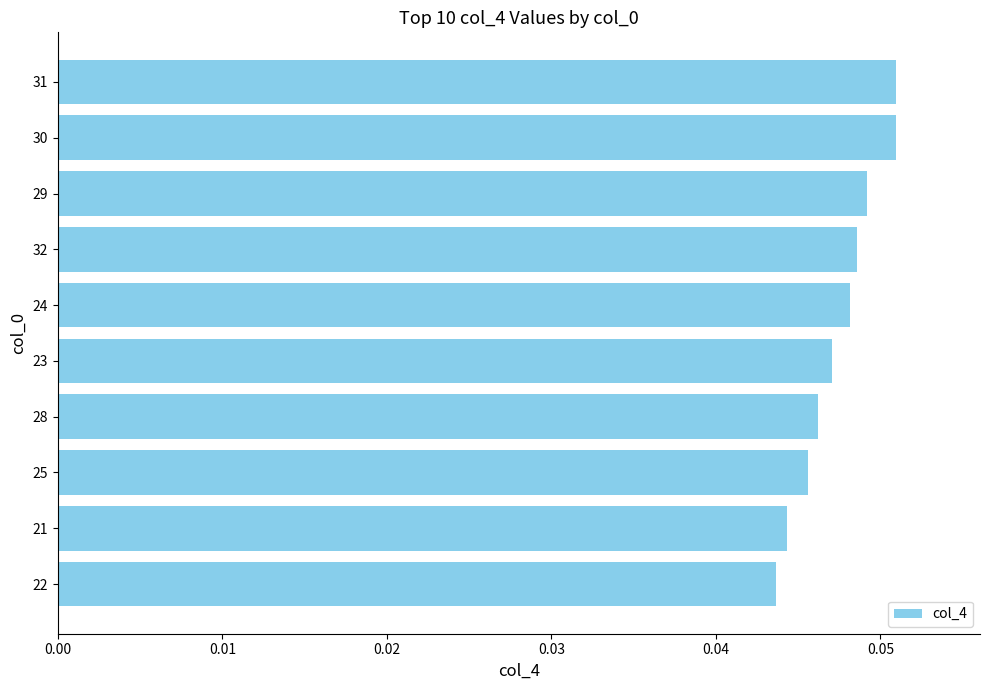

Count the values in the range 0 to 1.

10